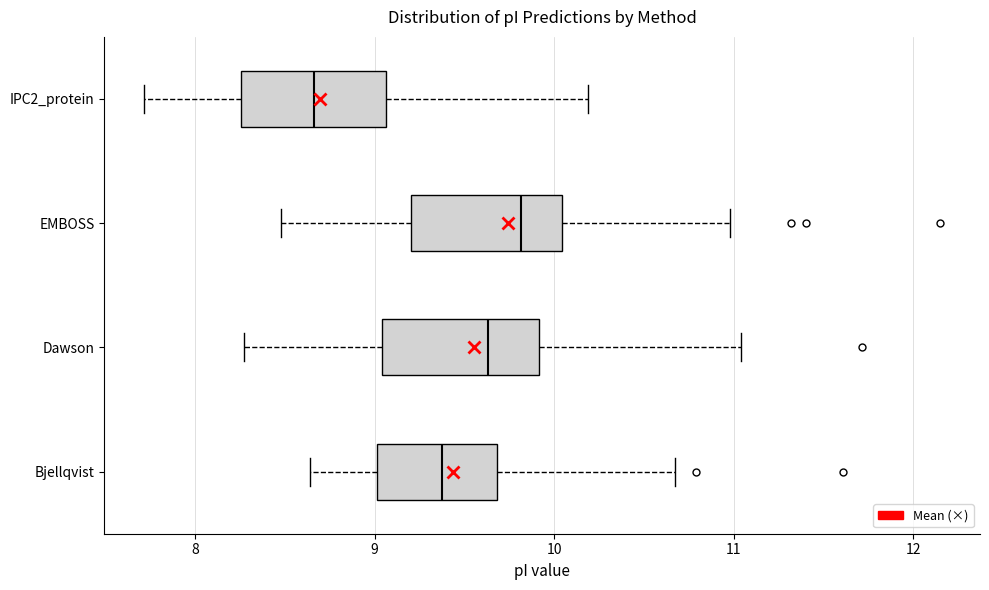

Reading bottom to top, read every box against the x-axis: the position of its median line, the range the box covers, and the ends of its whiskers. The values are not printed on the chart, so give them approximately, as read against the axis.

Bjellqvist: median 9.4, box 9.0 to 9.7, whiskers 8.6 to 10.7
Dawson: median 9.6, box 9.0 to 9.9, whiskers 8.3 to 11.0
EMBOSS: median 9.8, box 9.2 to 10.0, whiskers 8.5 to 11.0
IPC2_protein: median 8.7, box 8.3 to 9.1, whiskers 7.7 to 10.2